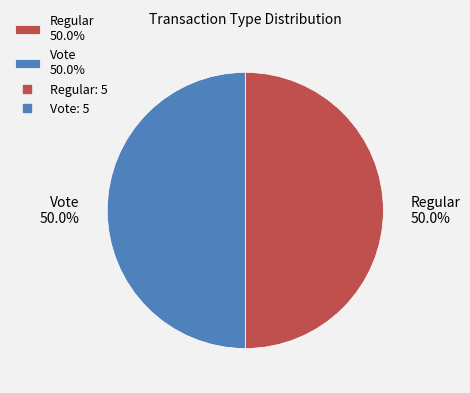

Is the sum of Regular 50.0% and Vote 50.0% greater than half?

Yes